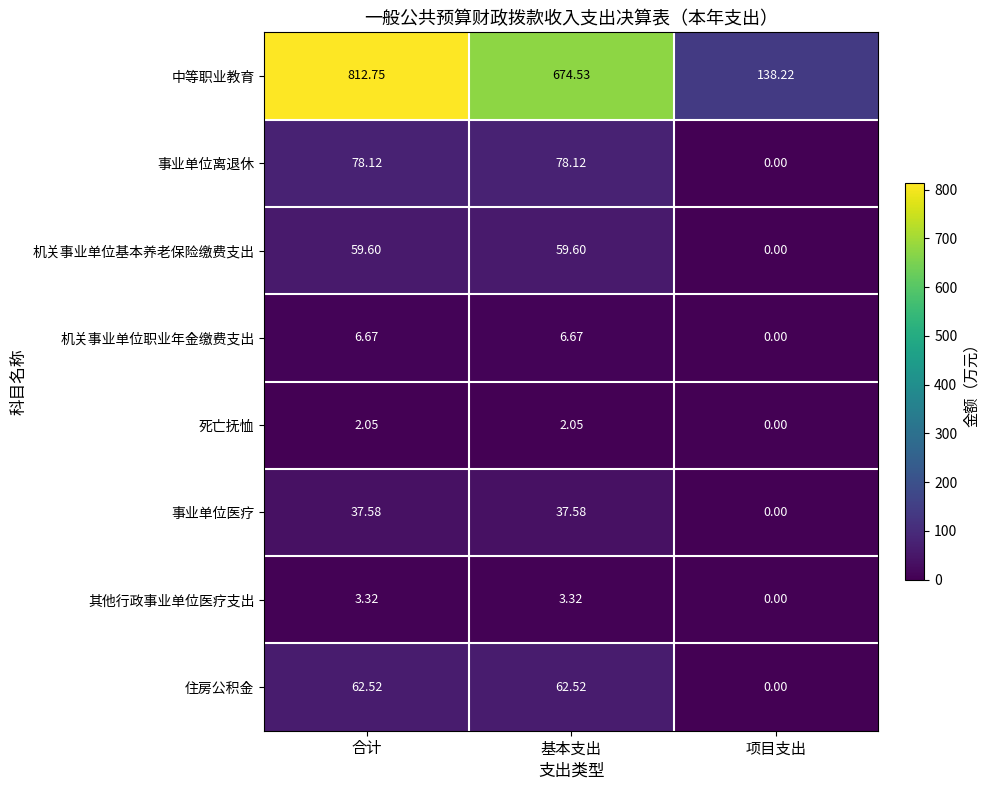

List the series in order of their peak value, lowest first.

死亡抚恤, 其他行政事业单位医疗支出, 机关事业单位职业年金缴费支出, 事业单位医疗, 机关事业单位基本养老保险缴费支出, 住房公积金, 事业单位离退休, 中等职业教育